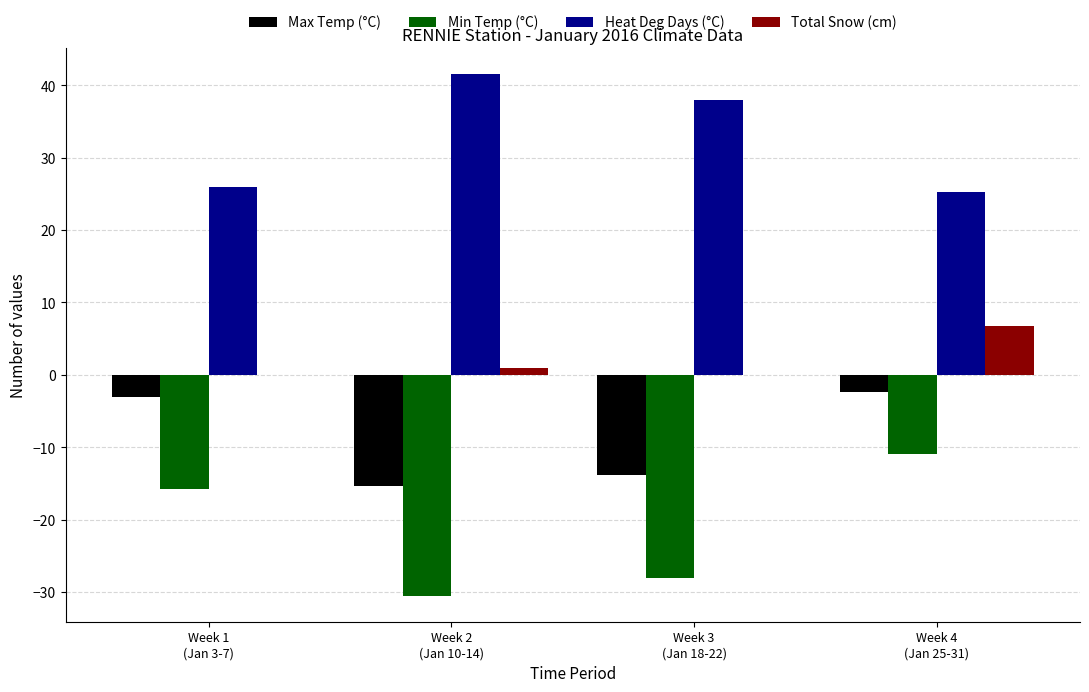

Which label corresponds to the largest value in the chart?

Week 2
(Jan 10-14)